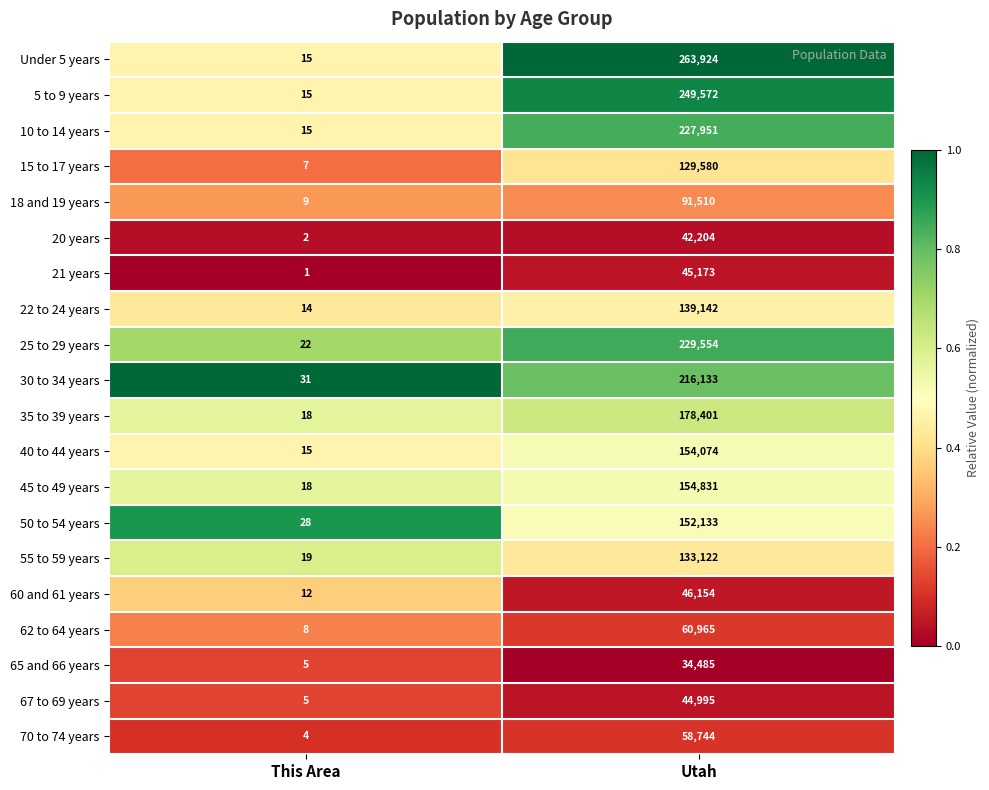

At which category is the sum across all series the highest?

Utah